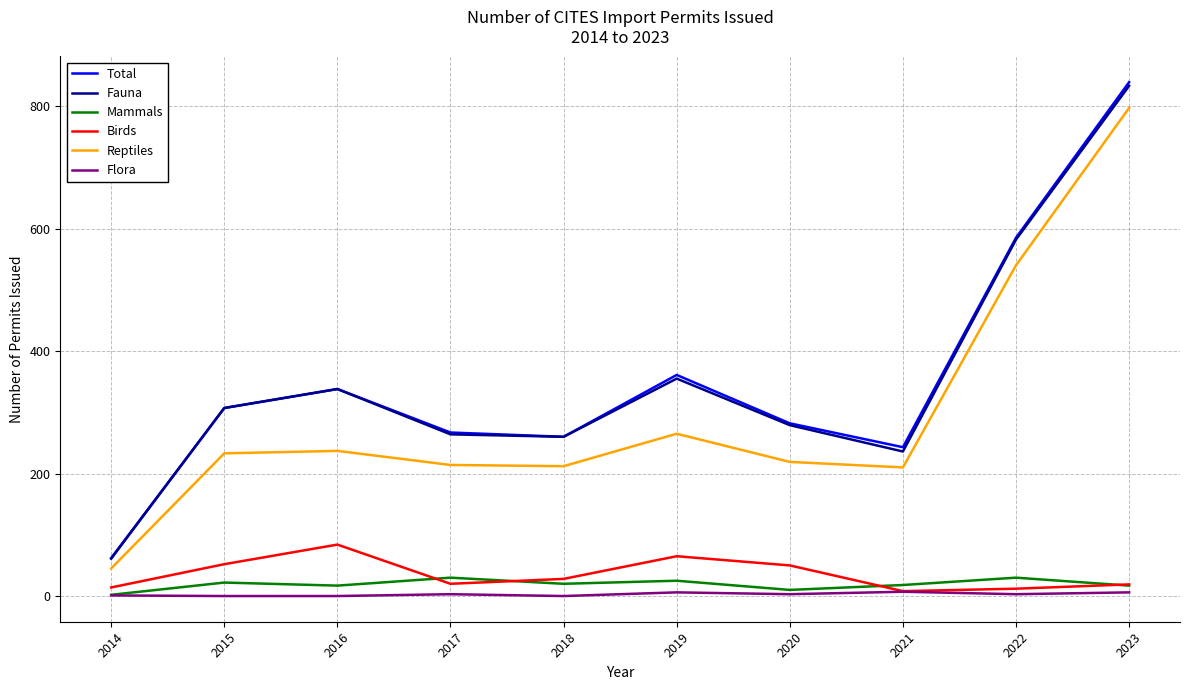

Which series has the widest spread of values?

Total